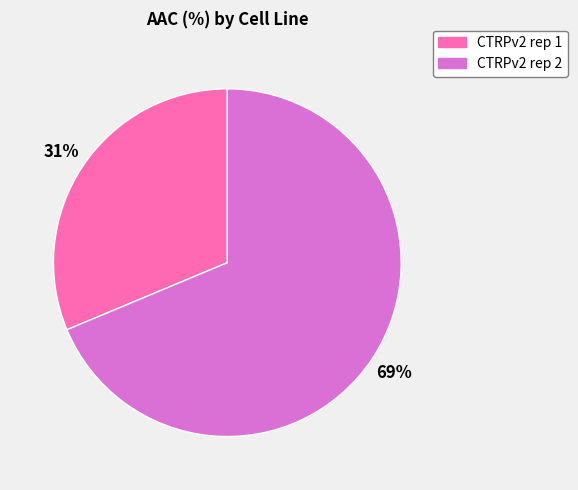

To the nearest percent, what is the average slice percentage?

50%